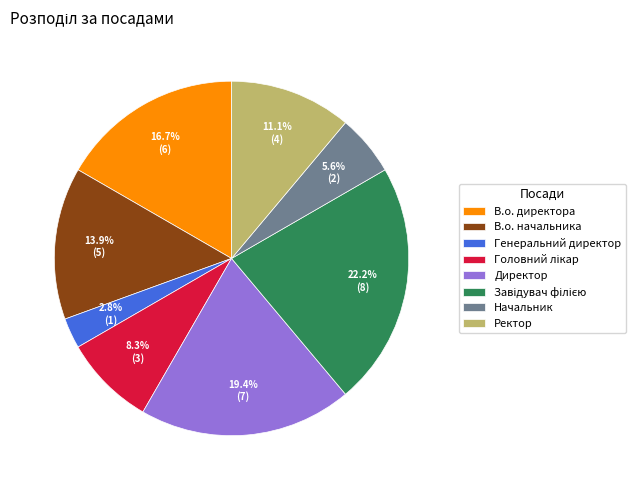

What percentage is the Начальник slice, to the nearest percent?

6%